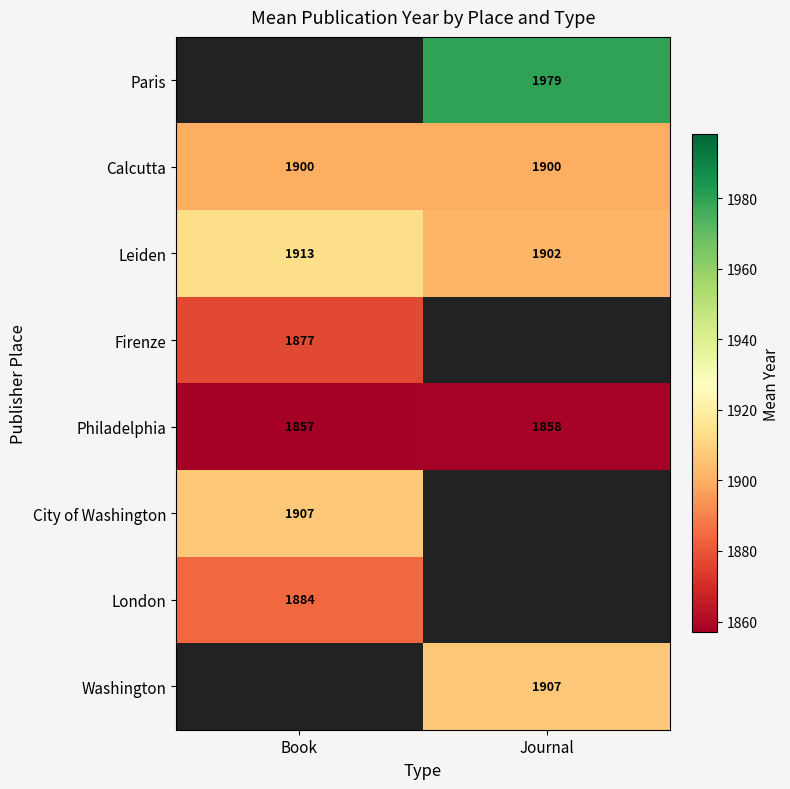

Which category has the highest value in the Philadelphia series?

Journal